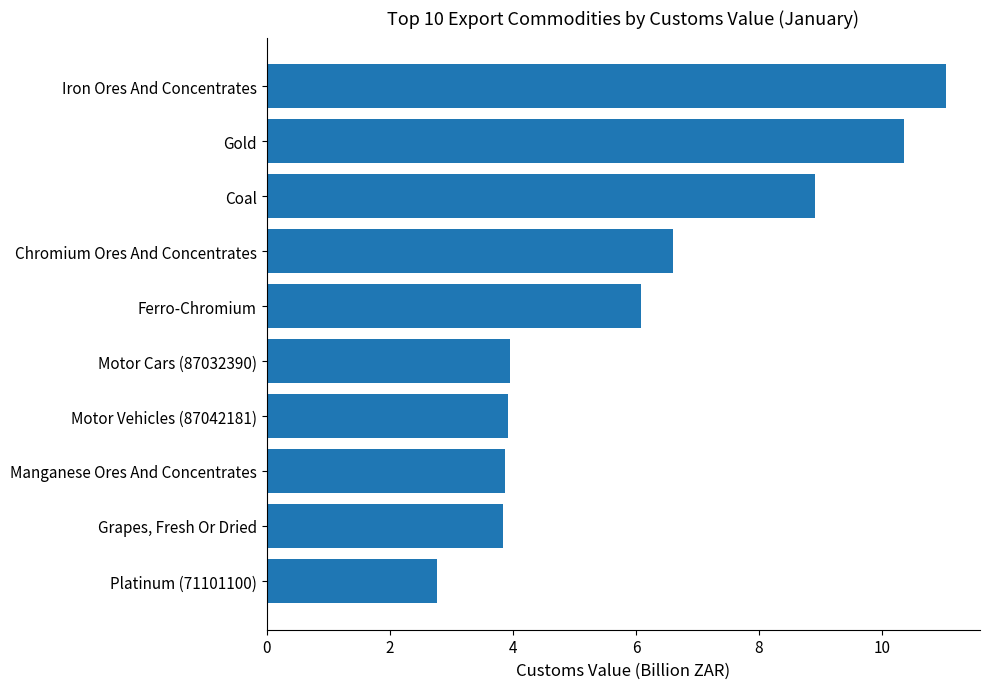

Read the value at Motor Cars (87032390).

4.0